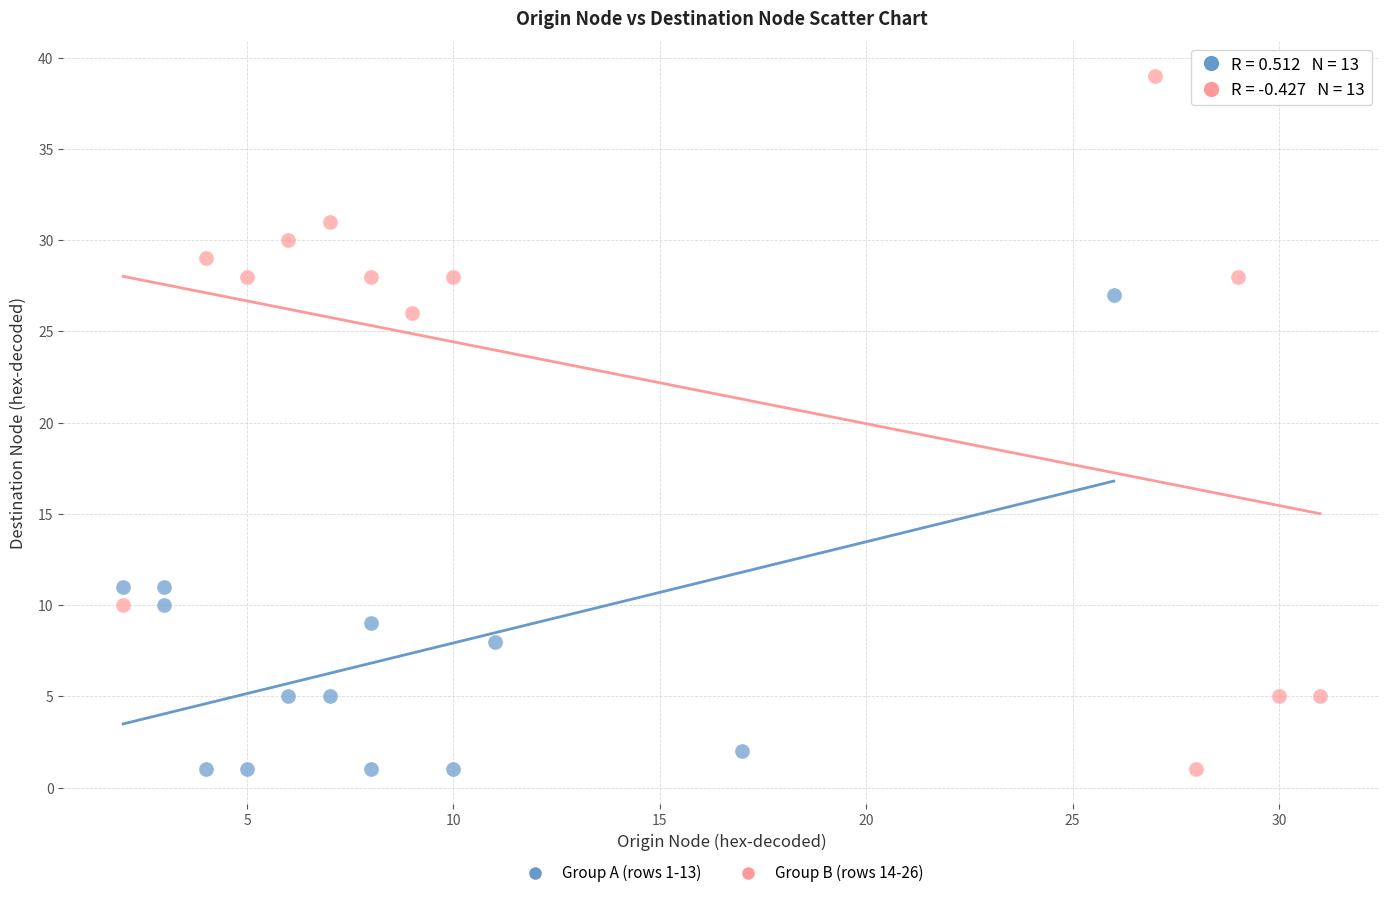

Which series contains the highest Y value?

Group B (rows 14-26)